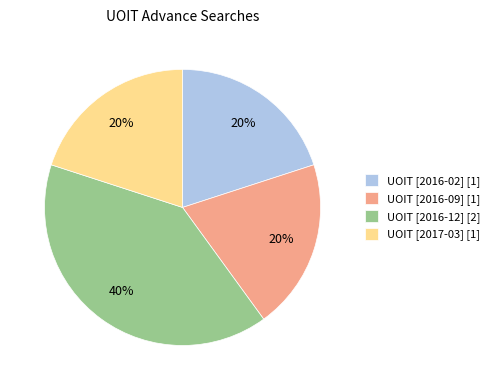

Which category has the biggest portion of the pie?

UOIT [2016-12] [2]